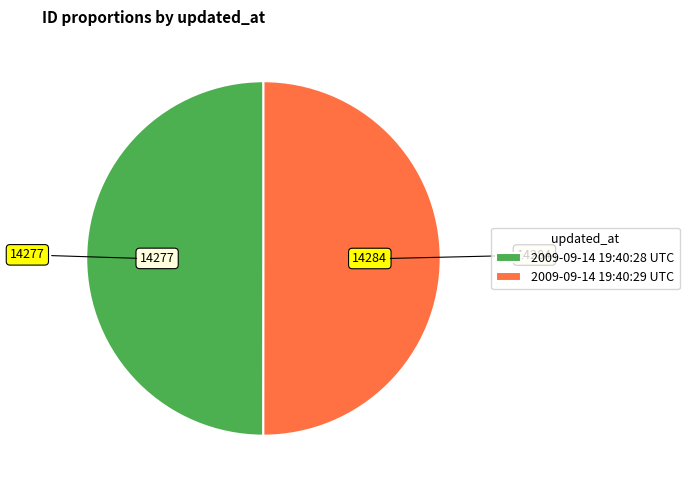

Combined, do 2009-09-14 19:40:29 UTC and 2009-09-14 19:40:28 UTC account for over 50%?

Yes